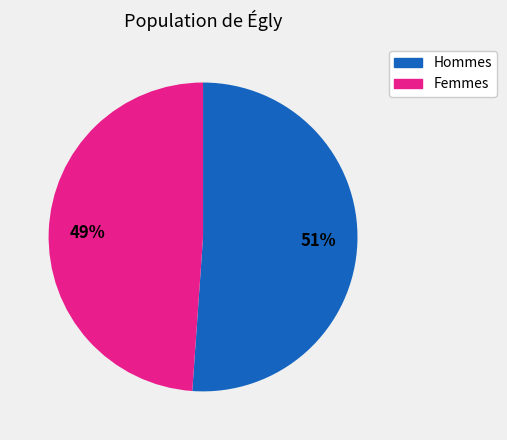

Does Hommes account for over 50% of the chart?

Yes